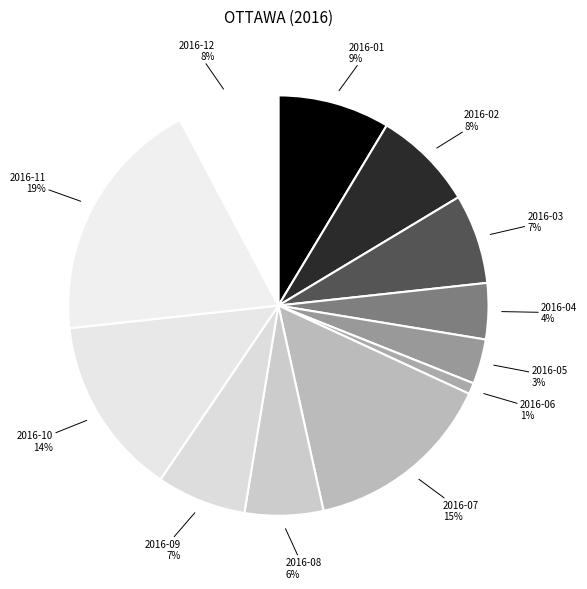

Does any single category account for the majority?

No